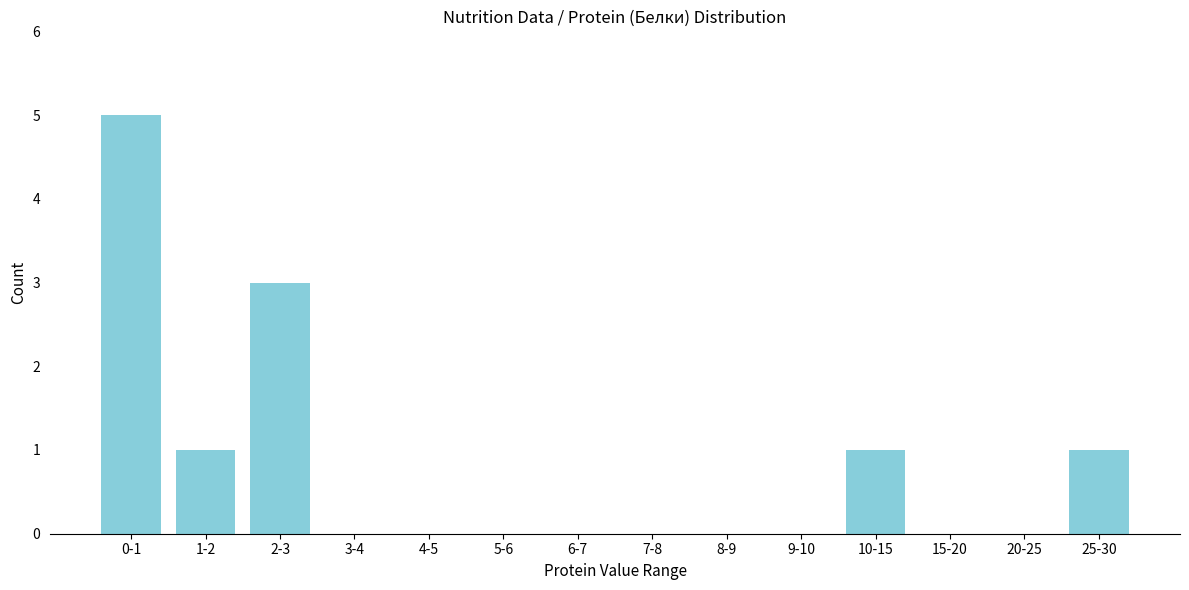

Reading left to right, what are all the values shown in this chart?

0-1=5	1-2=1	2-3=3	3-4=0	4-5=0	5-6=0	6-7=0	7-8=0	8-9=0	9-10=0	10-15=1	15-20=0	20-25=0	25-30=1